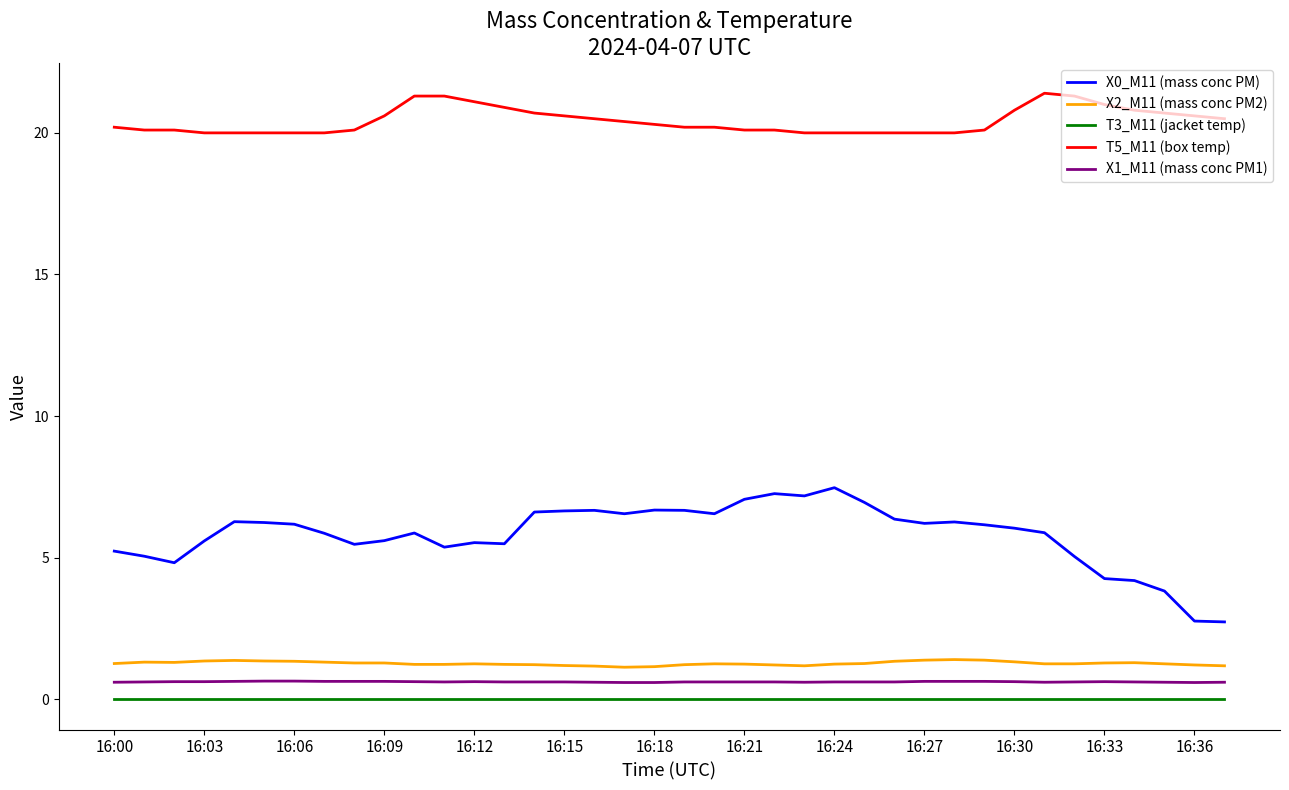

What is the highest value of the X0_M11 (mass conc PM) series?

7.5